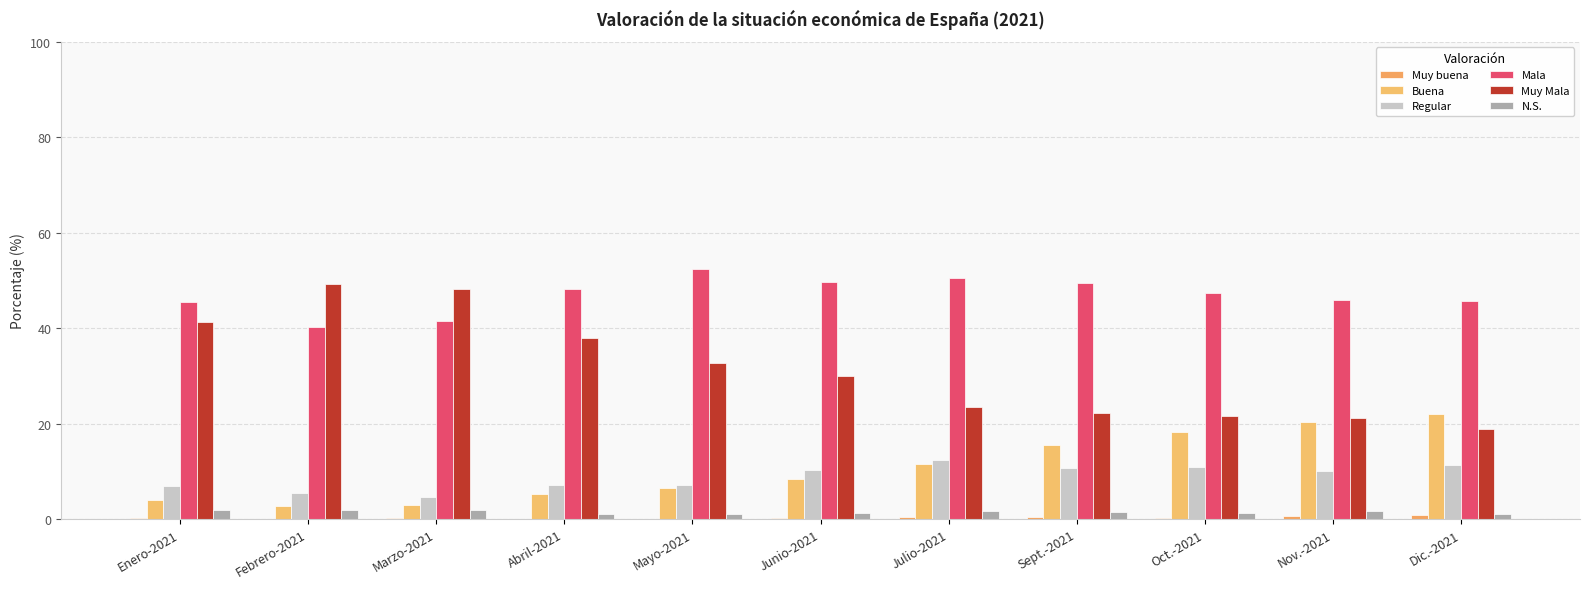

Which series has the largest range (max minus min)?

Muy Mala